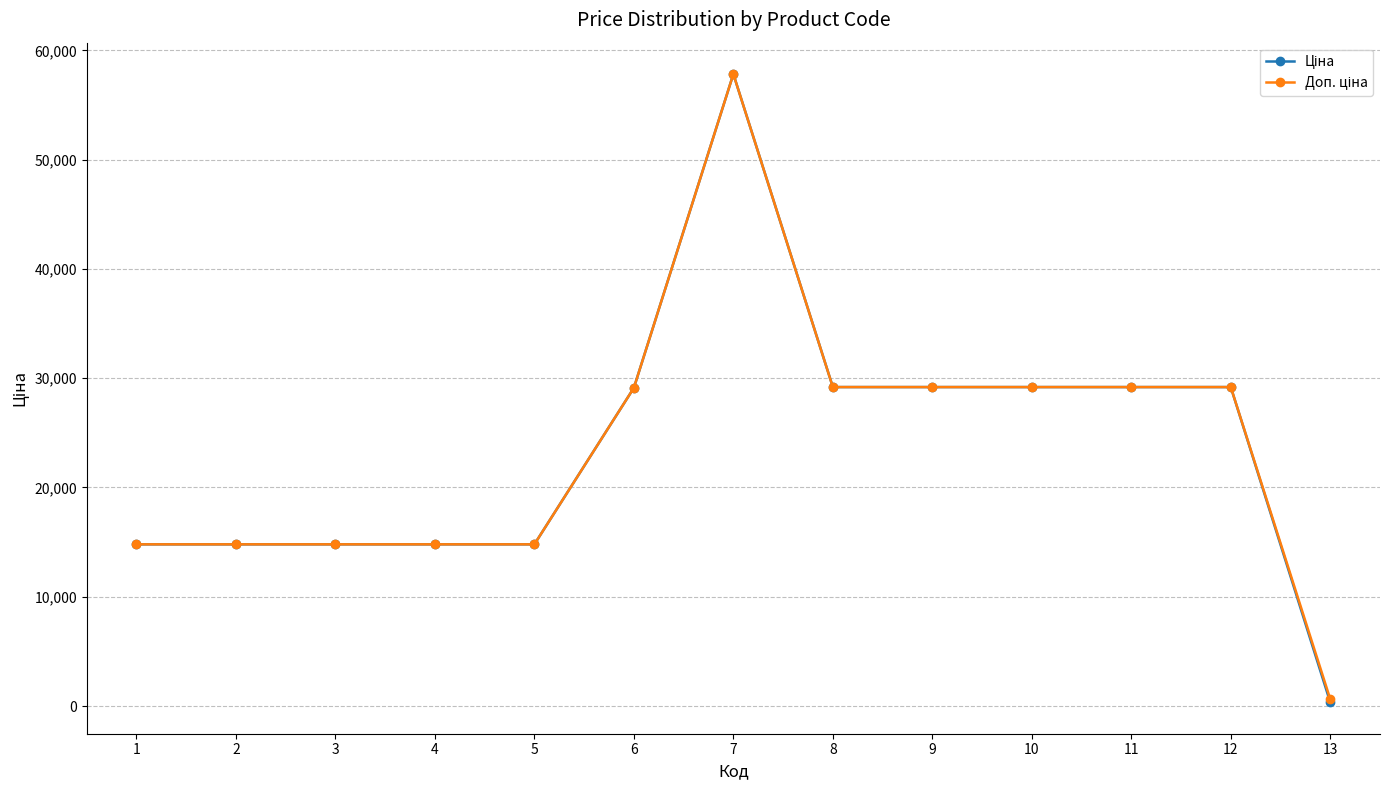

Is this an area chart (filled region under the line)?

No